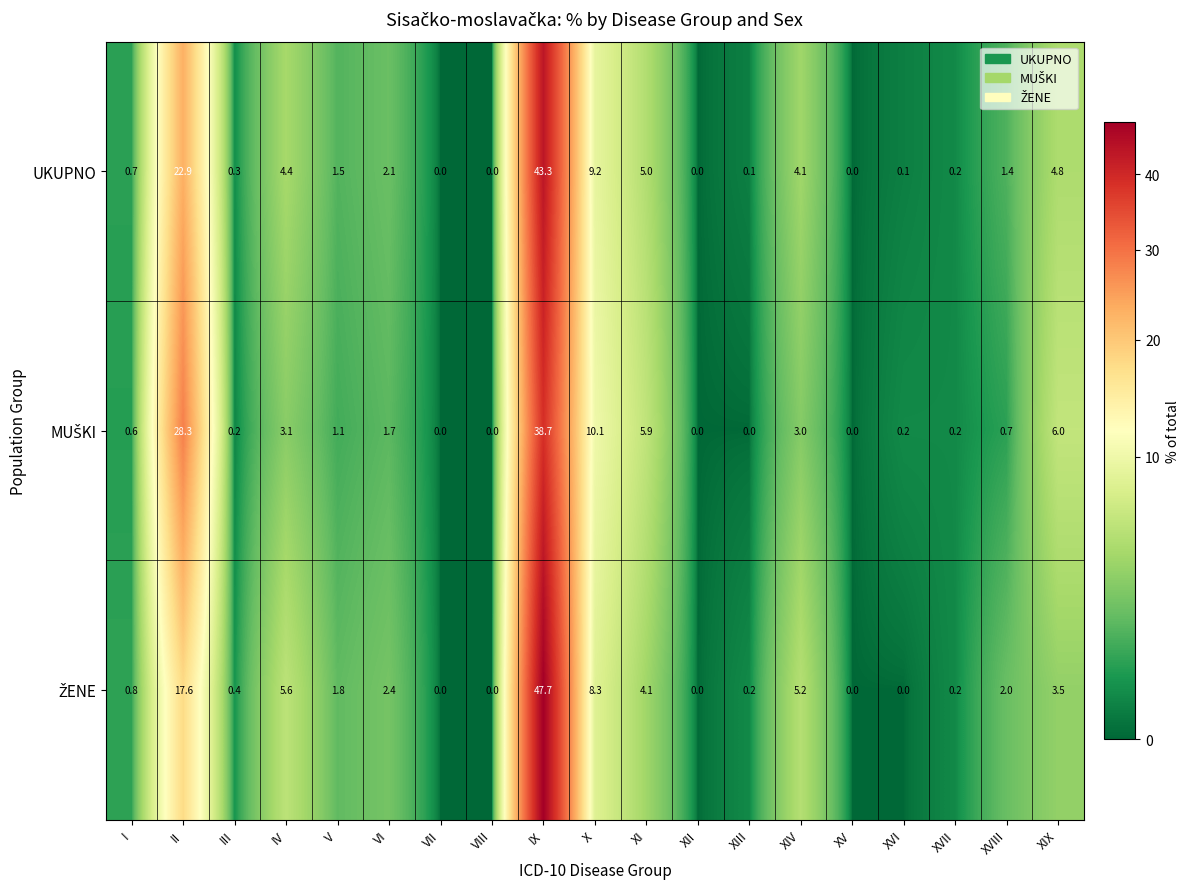

What is the spread (max minus min) of values at XIV?

2.2